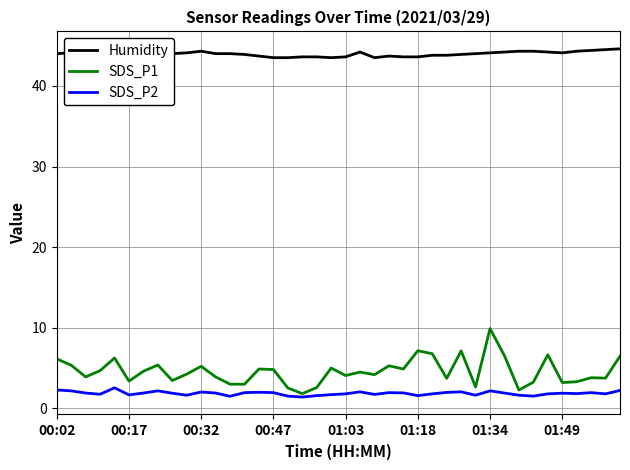

Rank the series by their maximum value, from lowest to highest.

SDS_P2, SDS_P1, Humidity